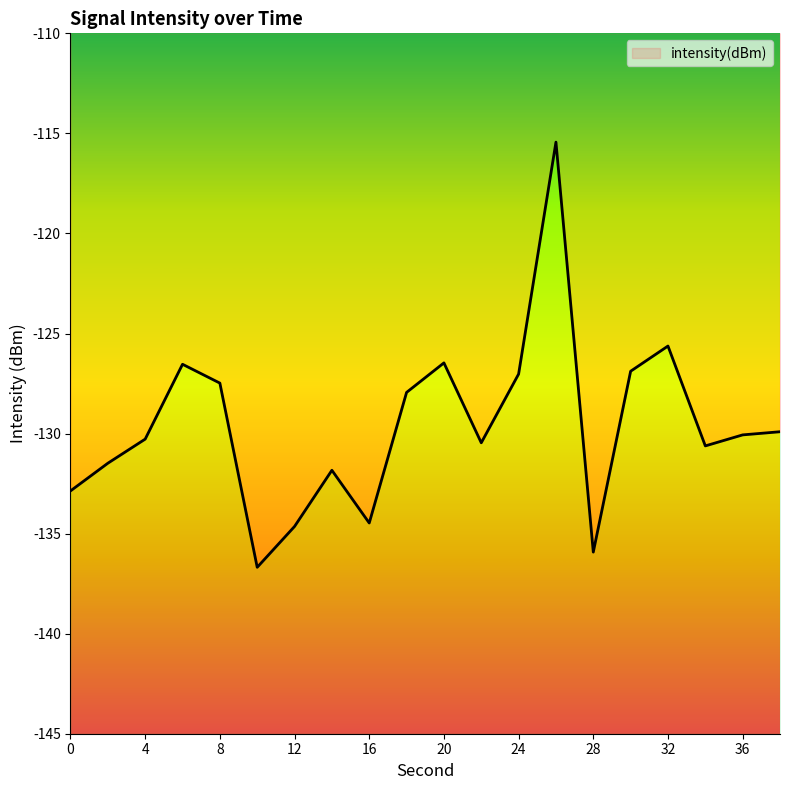

Reading right to left, what are all the values shown in this chart?

-129.9	-130.1	-130.6	-125.6	-126.9	-135.9	-115.4	-127.0	-130.5	-126.5	-127.9	-134.5	-131.8	-134.6	-136.7	-127.5	-126.5	-130.3	-131.5	-132.9